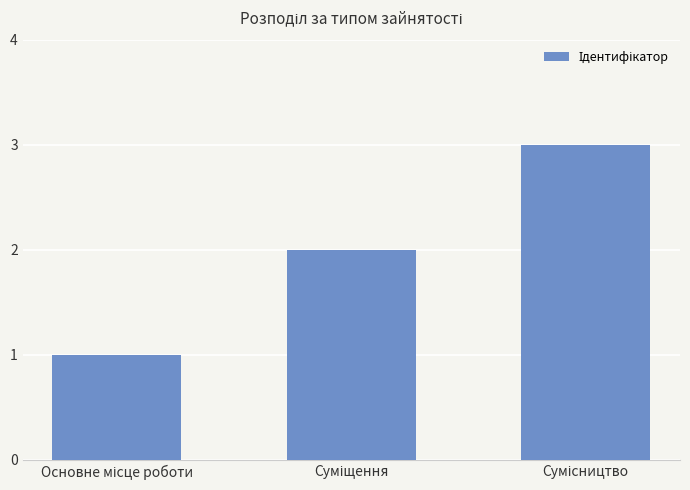

What is the smallest value displayed?

1